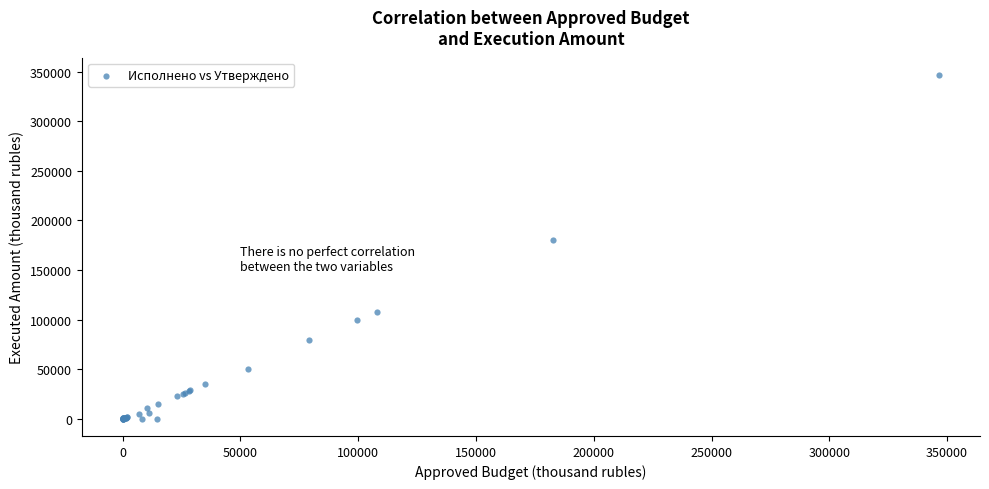

What Y value in the scatter plot is closest to 173317?

180277.0